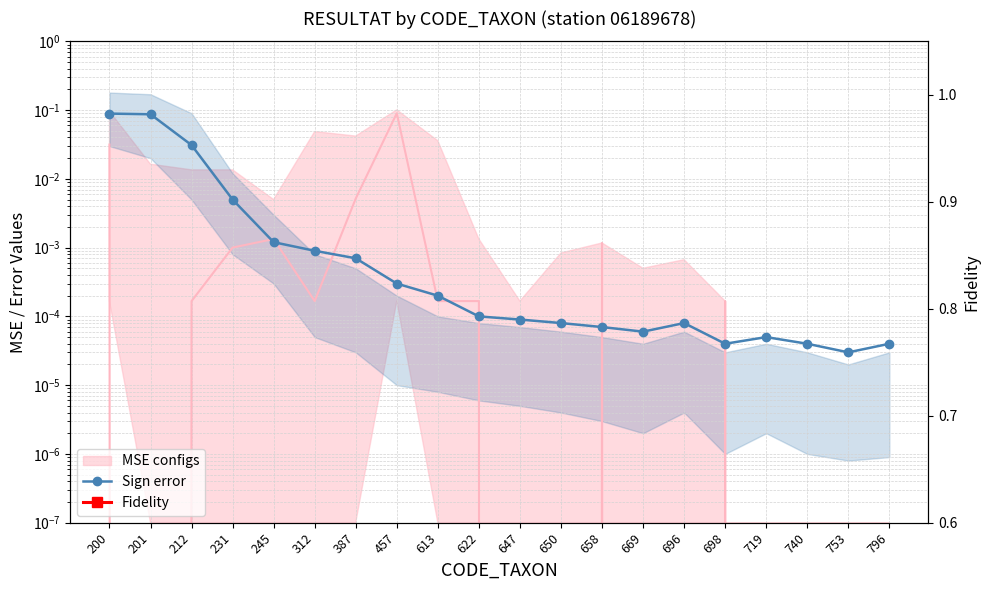

List the labels in order of Sign error value, smallest first.

753, 698, 740, 796, 719, 669, 658, 650, 696, 647, 622, 613, 457, 387, 312, 245, 231, 212, 201, 200